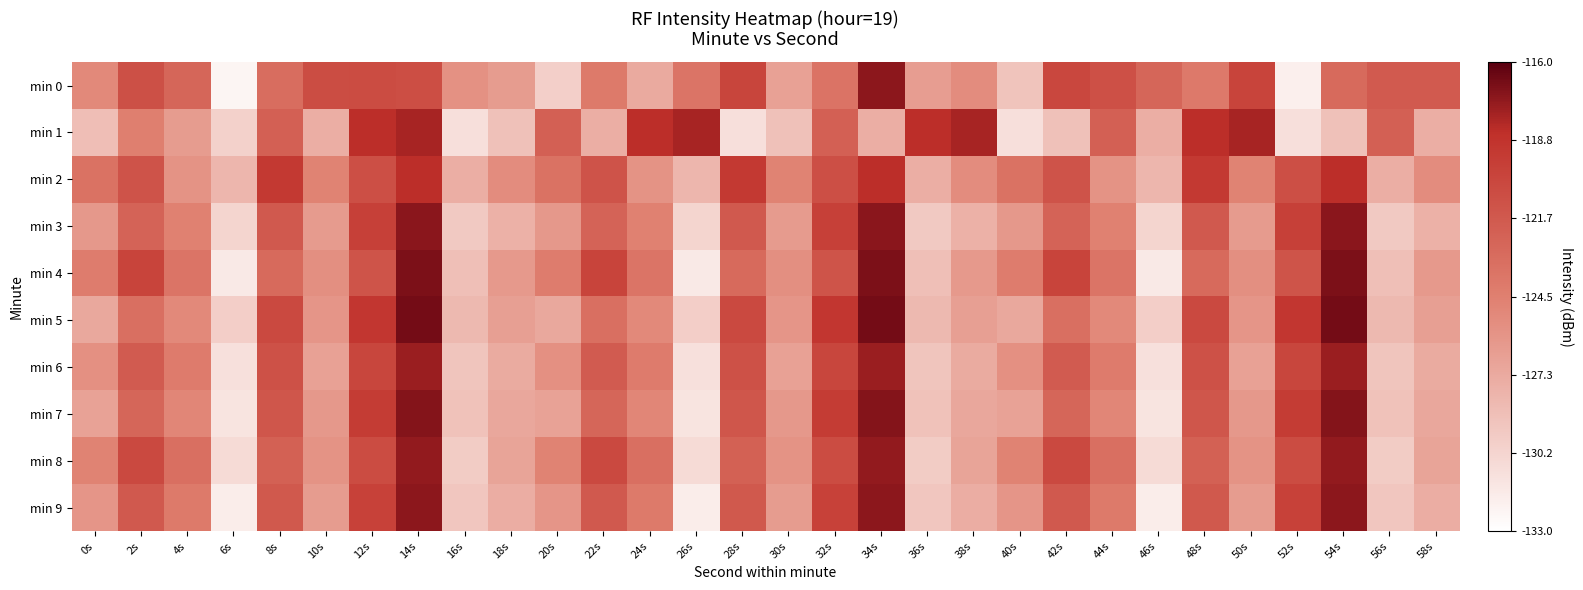

Rank the series by their maximum value, from highest to lowest.

min 5, min 4, min 7, min 3, min 0, min 9, min 8, min 6, min 1, min 2